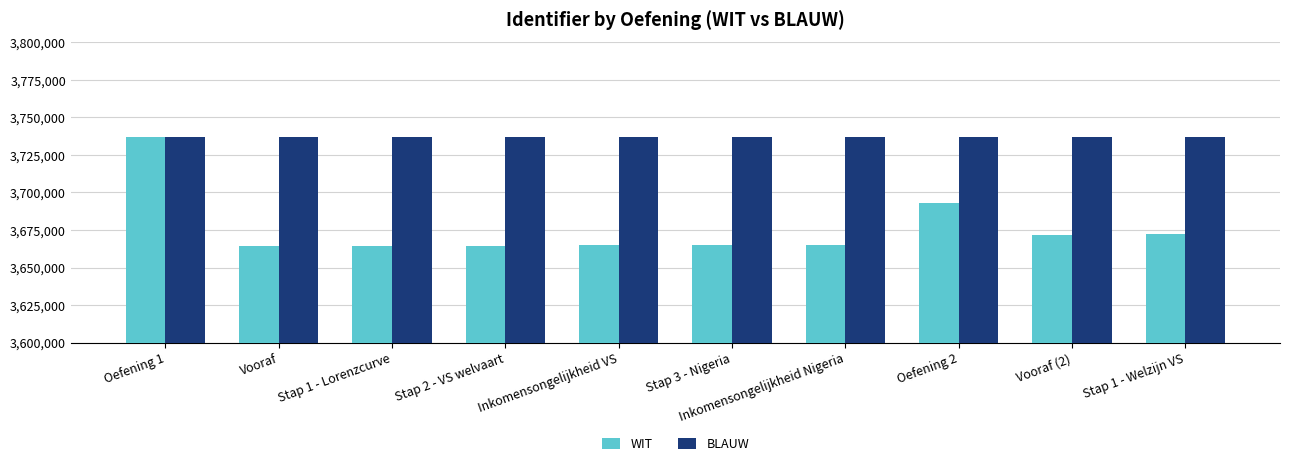

What is the difference between the second highest and second lowest values in the BLAUW series?

14